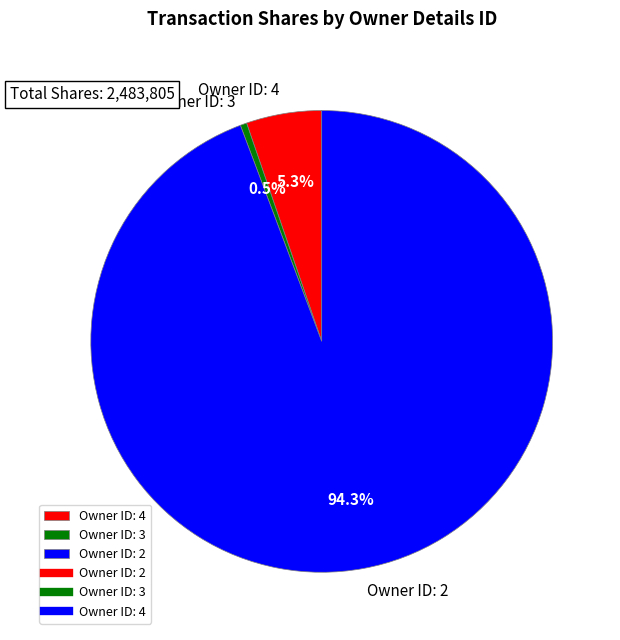

Which category has the biggest portion of the pie?

Owner ID: 2